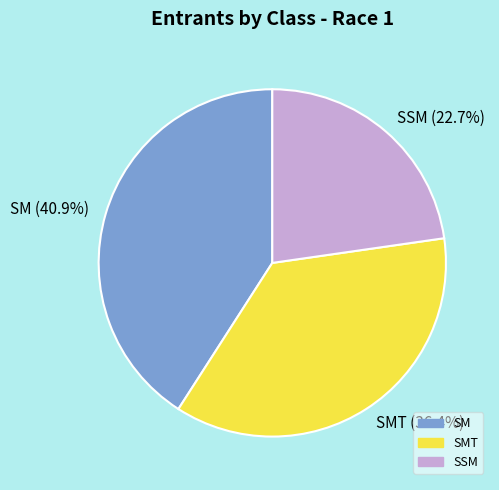

What is the smallest slice in the pie chart?

SSM